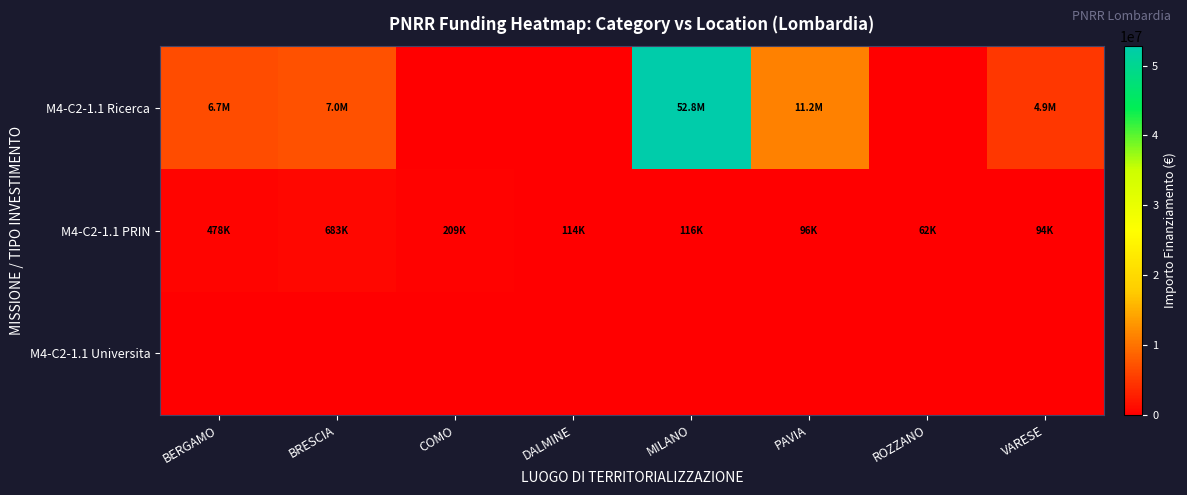

Reading right to left, what are all the values shown in this chart?

M4-C2-1.1 Ricerca: VARESE=4863405.0	ROZZANO=0.0	PAVIA=11167818.0	MILANO=52776945.0	DALMINE=0.0	COMO=0.0	BRESCIA=7024917.0	BERGAMO=6664665.0
M4-C2-1.1 PRIN: VARESE=93652.0	ROZZANO=62062.4	PAVIA=96064.0	MILANO=115820.6	DALMINE=114188.1	COMO=208762.6	BRESCIA=682502.5	BERGAMO=477753.8
M4-C2-1.1 Universita: VARESE=0.0	ROZZANO=0.0	PAVIA=0.0	MILANO=0.0	DALMINE=0.0	COMO=0.0	BRESCIA=0.0	BERGAMO=0.0